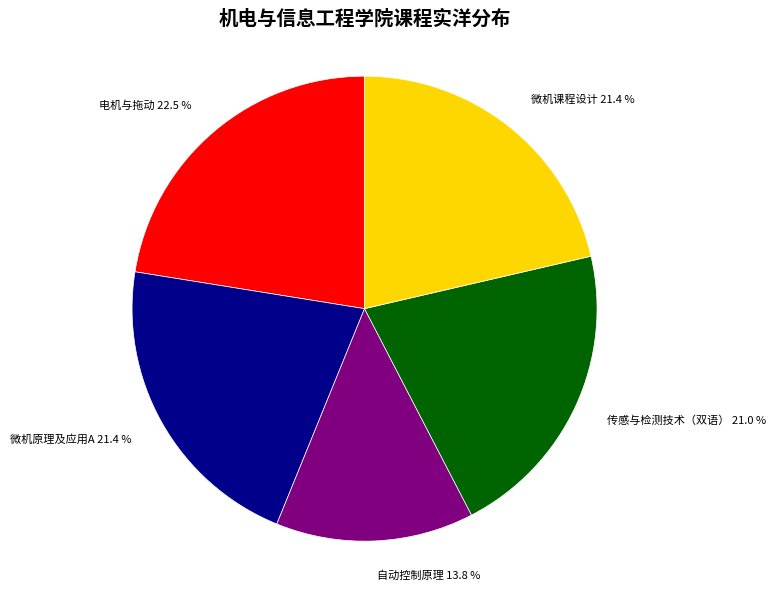

Which has a higher value, 微机原理及应用A or 电机与拖动?

电机与拖动